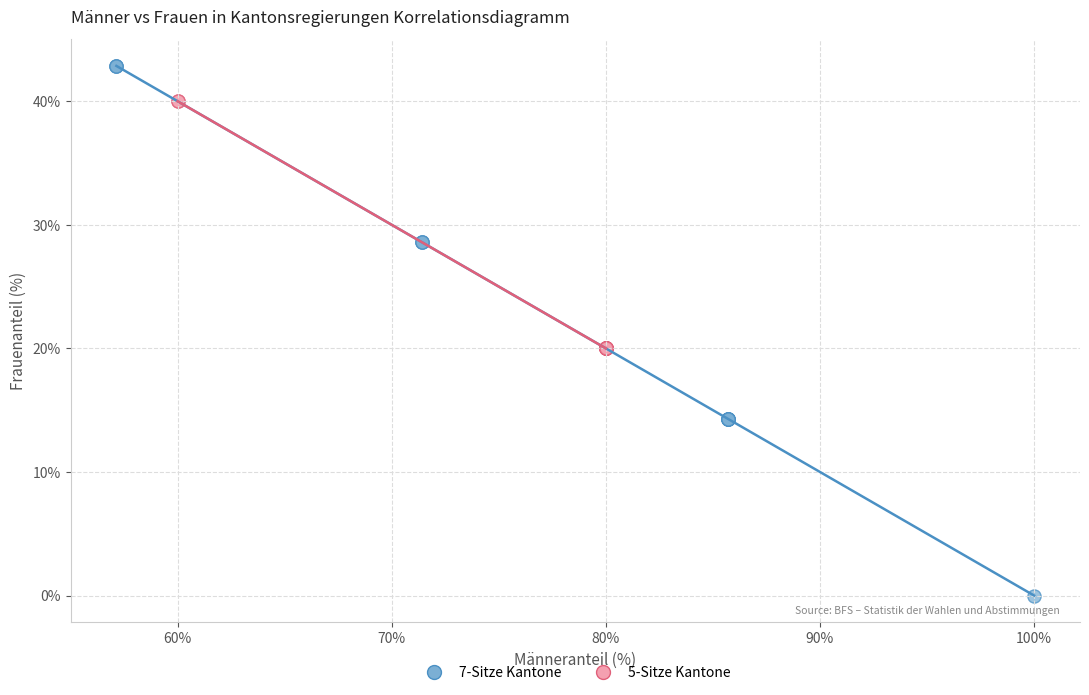

Which series reaches the minimum Y coordinate?

7-Sitze Kantone